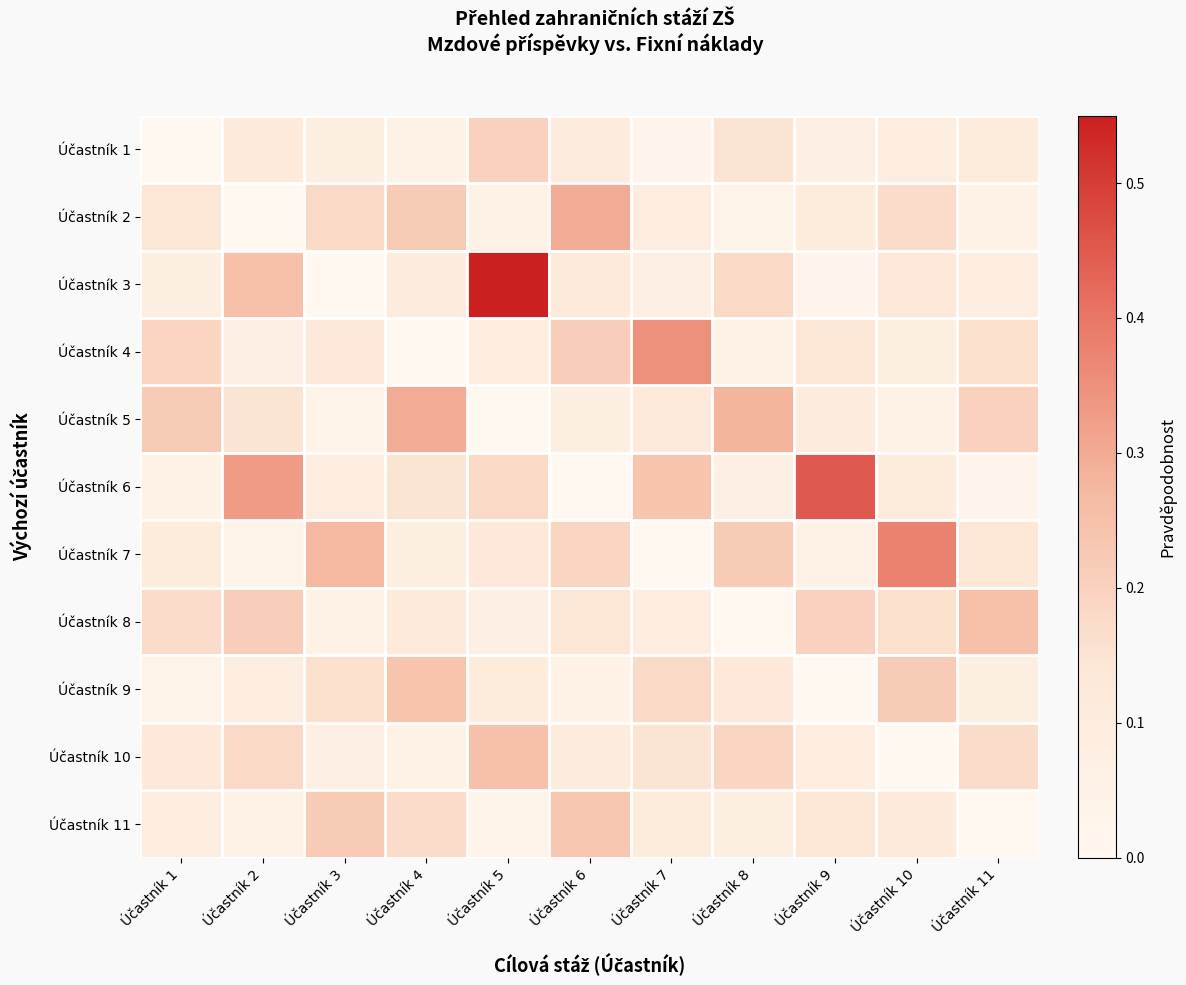

What is the spread (max minus min) of values at Účastník 7?

0.3